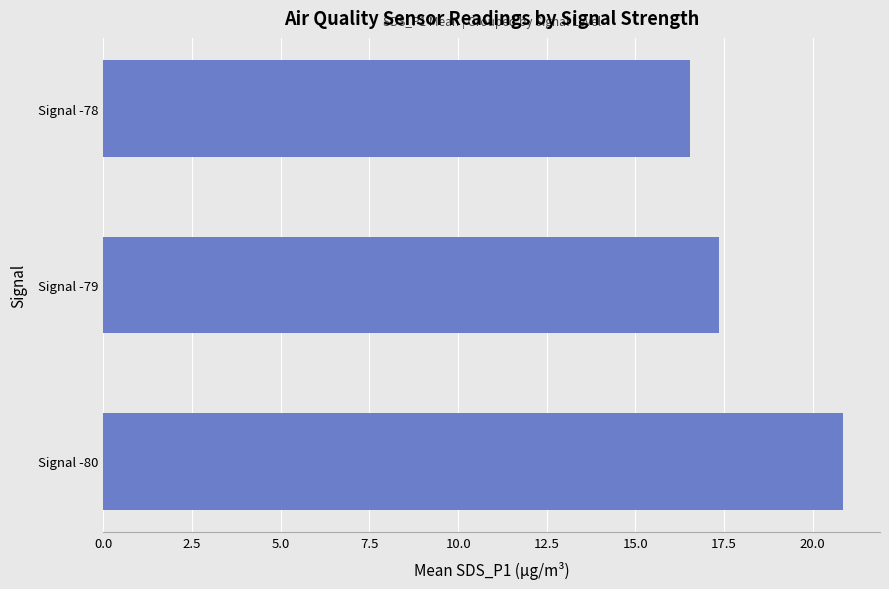

What is the difference between the maximum and minimum values?

4.3